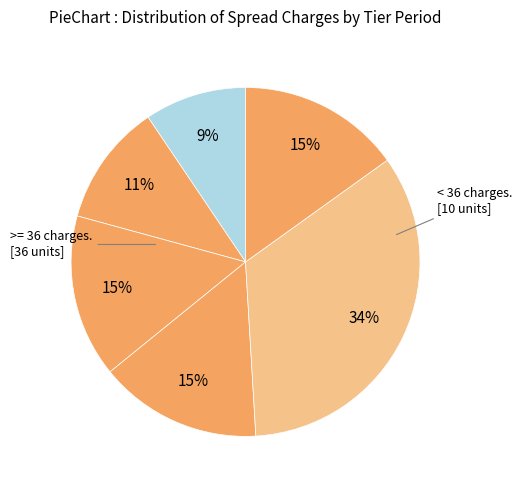

Count the number of slices in the pie.

6